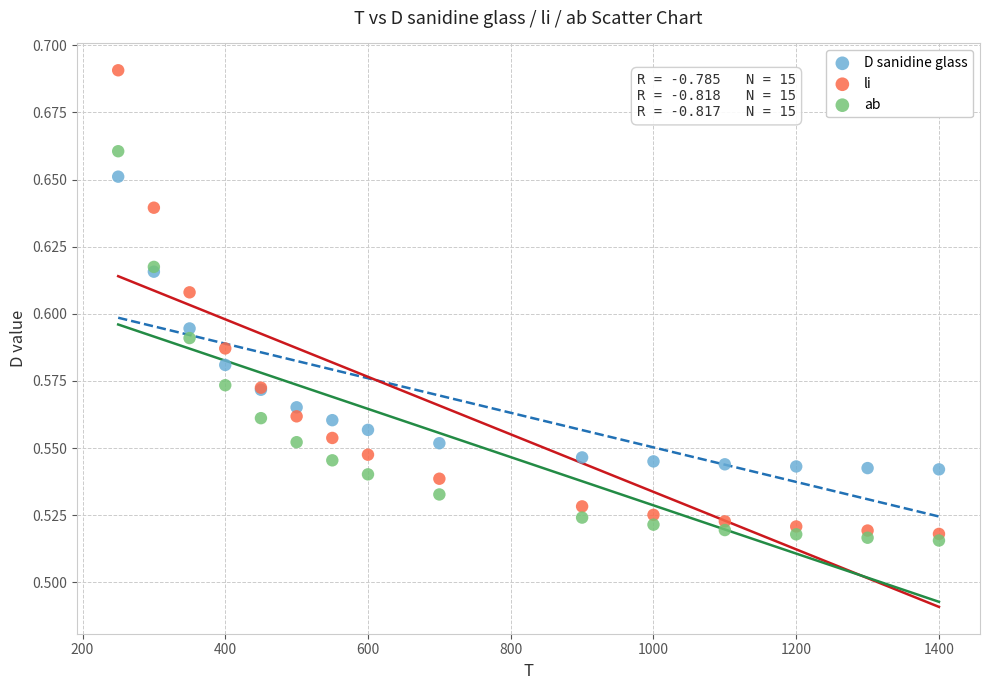

Which series reaches the maximum Y coordinate?

li